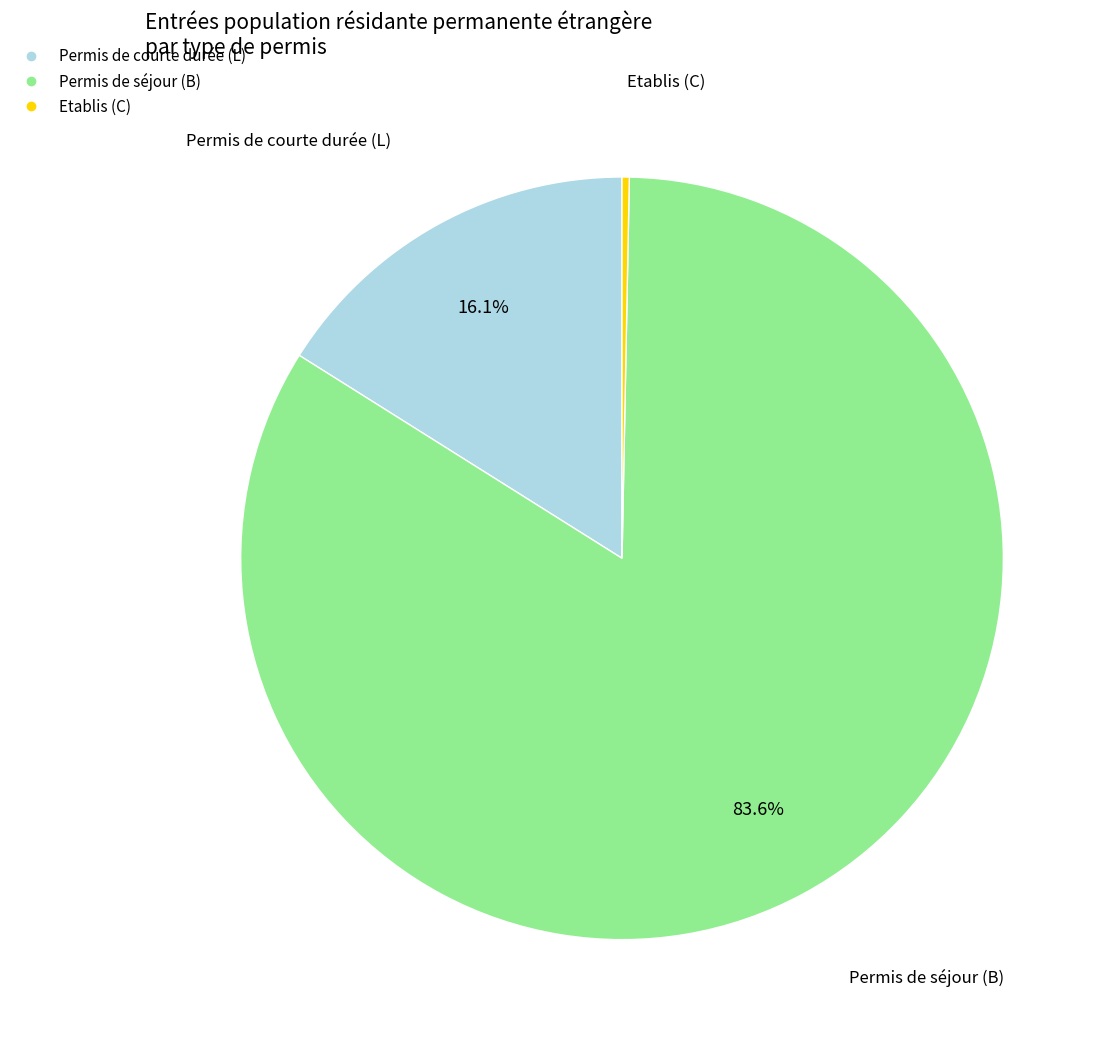

Is there a majority slice in this chart?

Yes